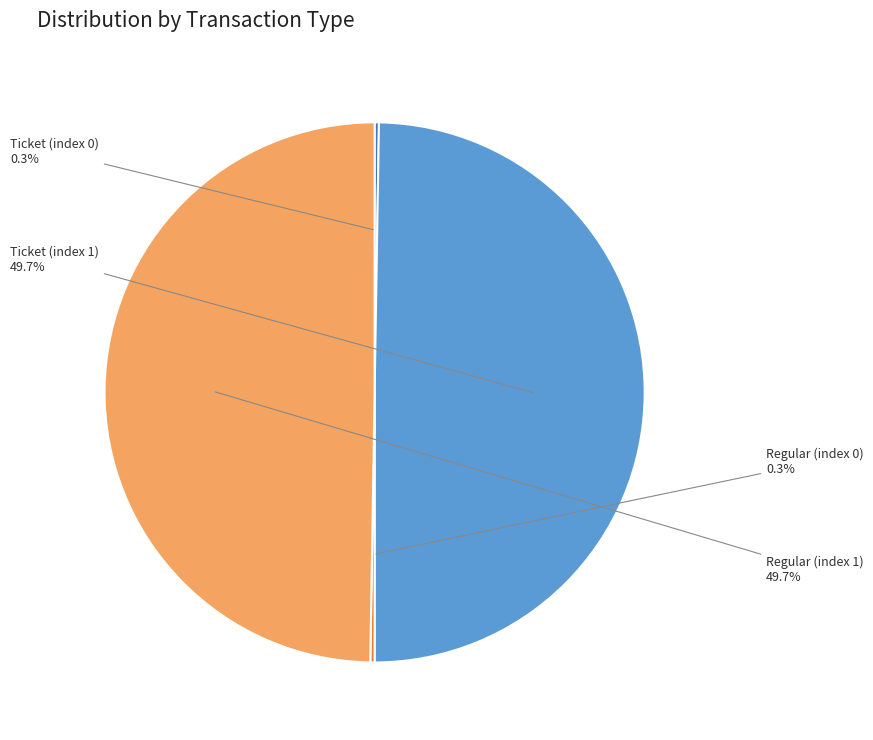

Does any single category account for the majority?

No